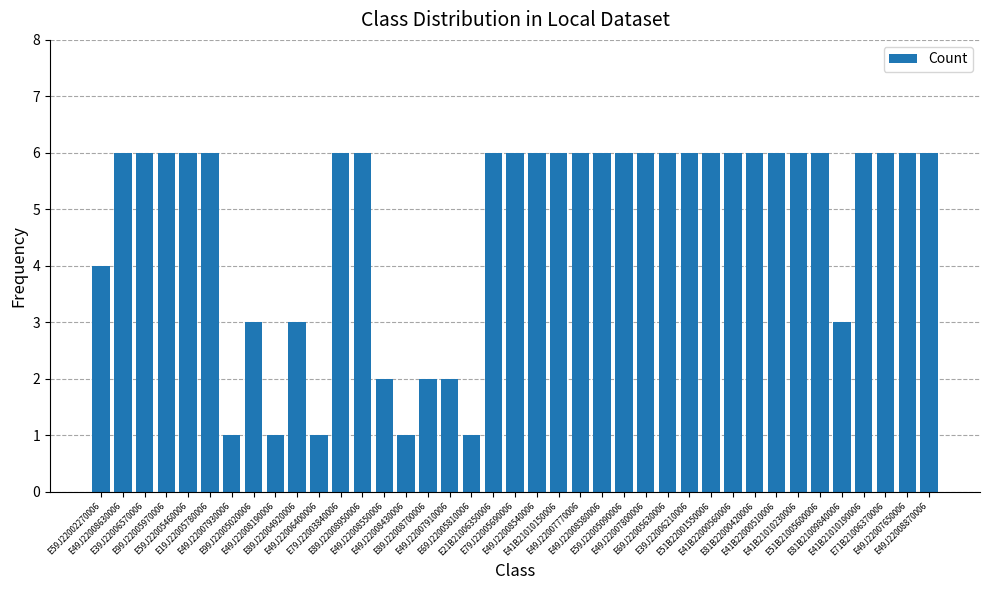

What is the label of the 28th bar from the right?

E79J22003840006